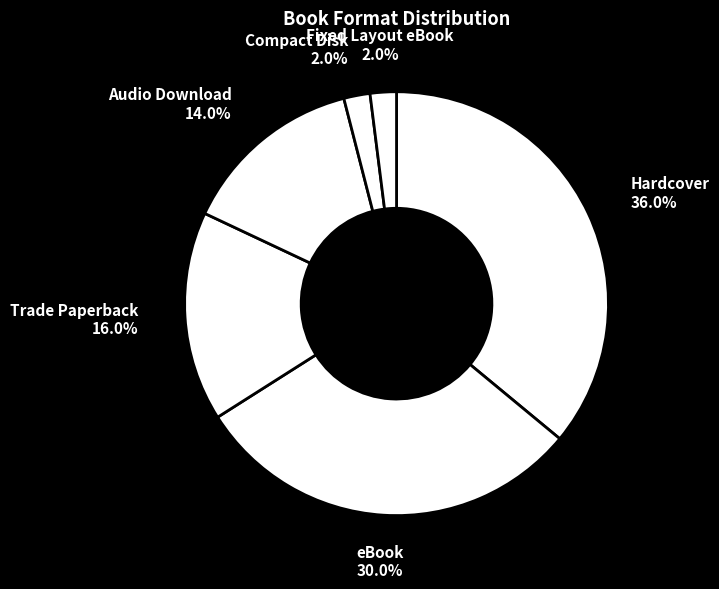

How many slices are in this pie chart?

6